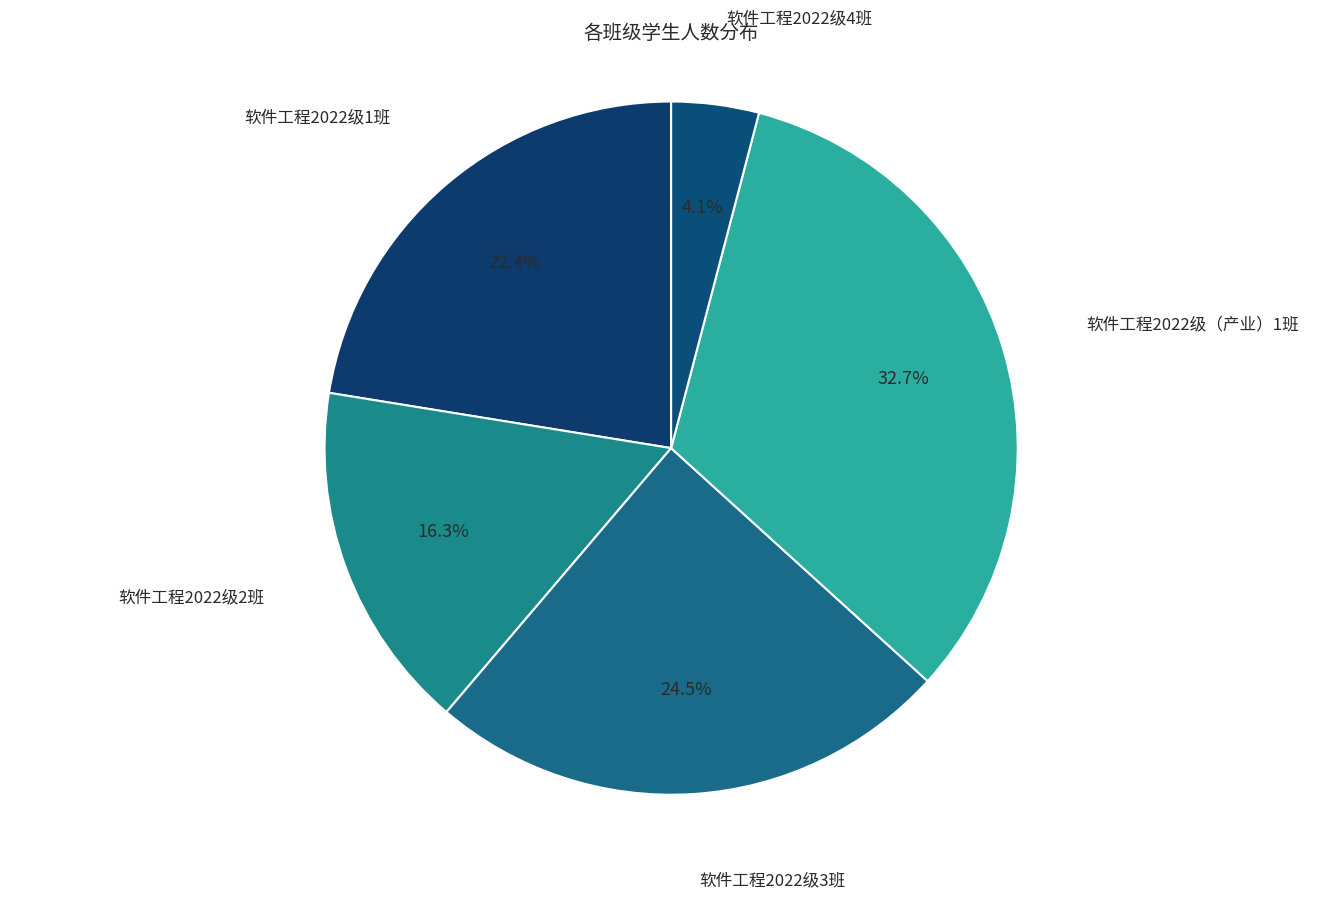

Is 软件工程2022级4班 the majority of the pie?

No